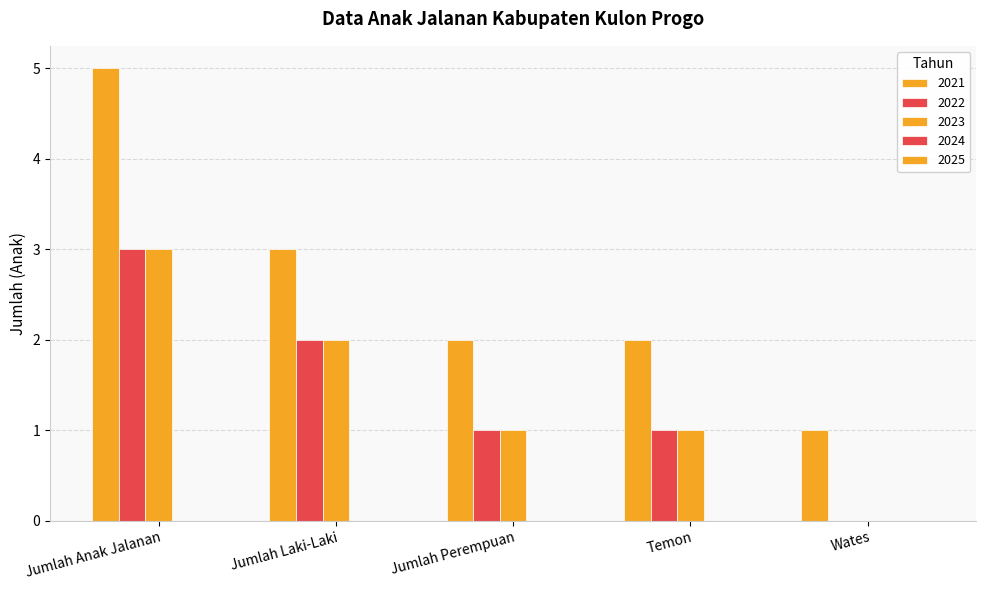

Where does the 2022 series first go above 1?

Jumlah Anak Jalanan